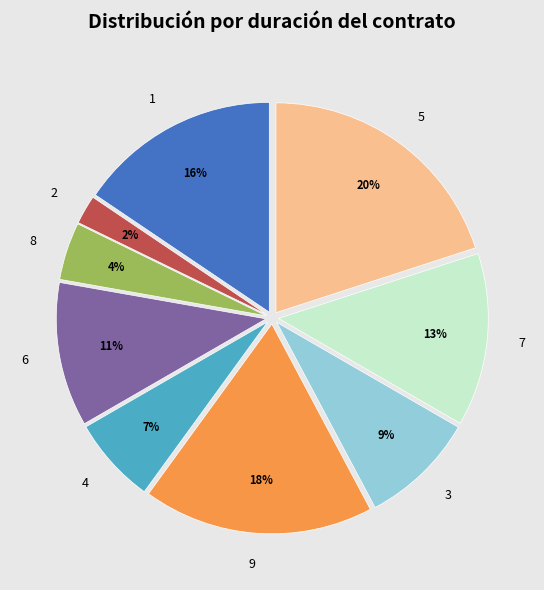

Do 4 and 2 together represent more than half of the pie?

No